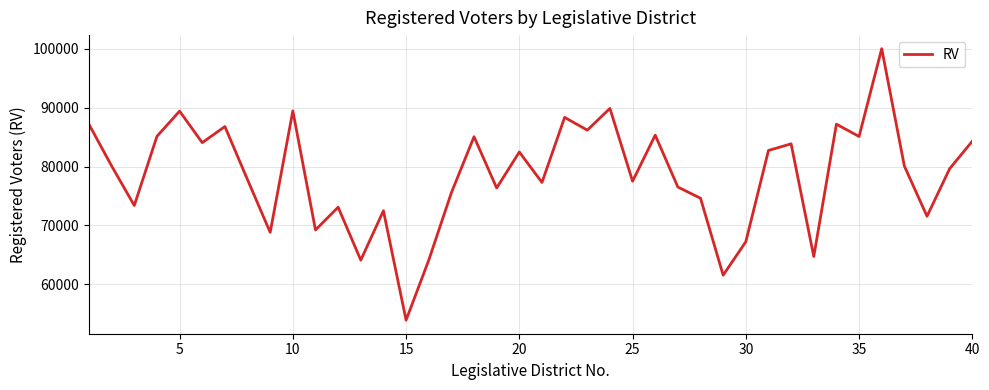

What is the greatest value displayed?

100019